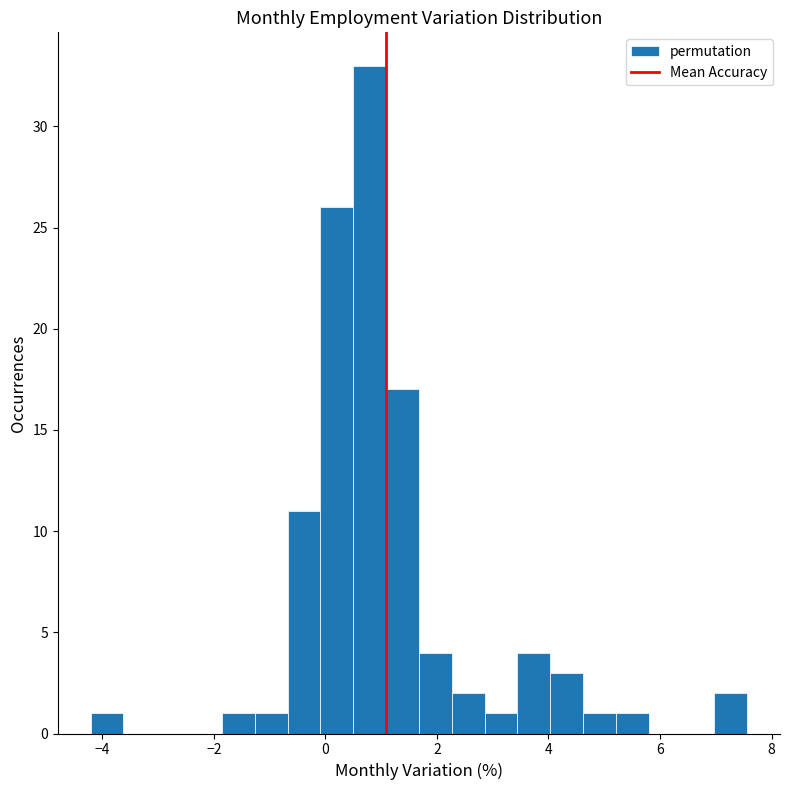

Around what value on the x-axis is the tallest bar? Give the approximate position of its centre, as read against the axis.

0.8